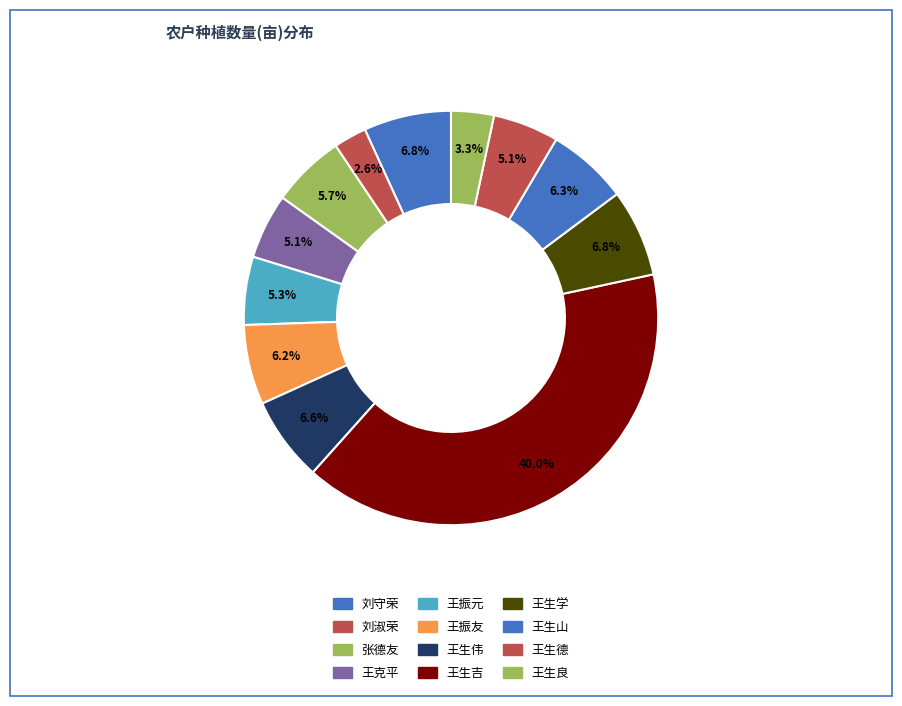

The 王克平 slice represents 14% of the pie. True or false?

False